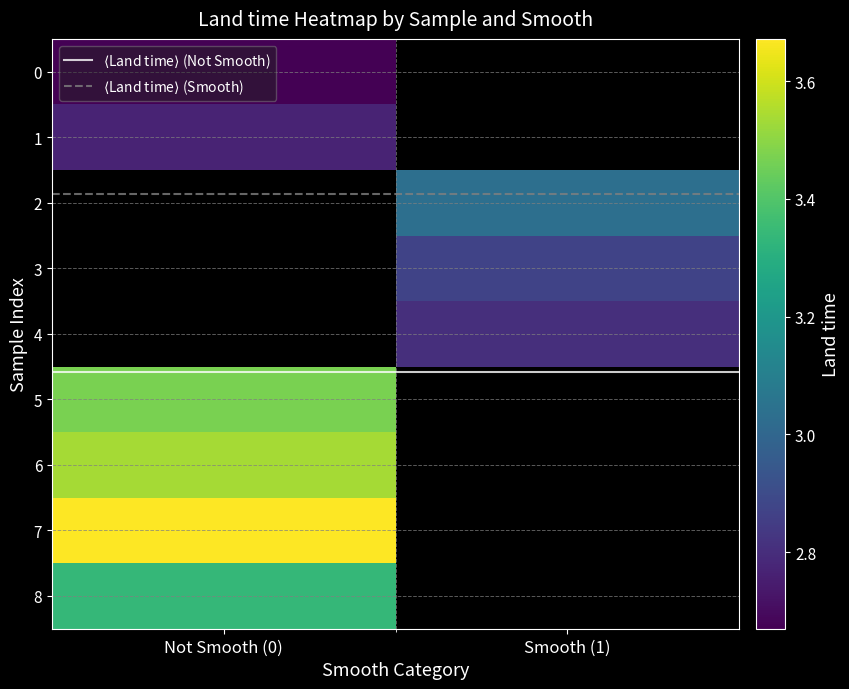

Which category has the highest value in the 0 series?

Not Smooth (0)